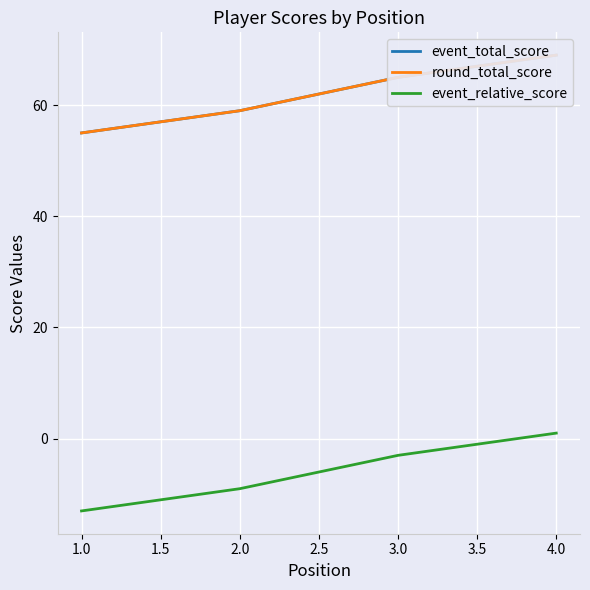

List the labels in order of event_relative_score value, largest first.

4.0, 3.0, 2.0, 1.0